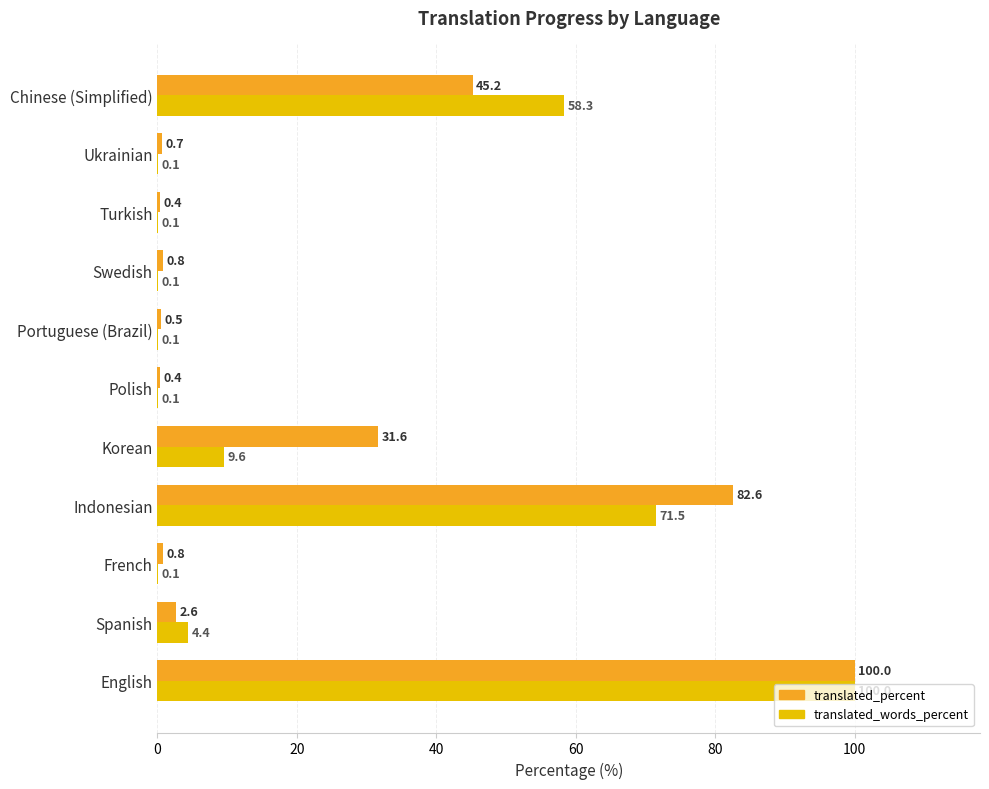

At which category is the sum across all series the highest?

English